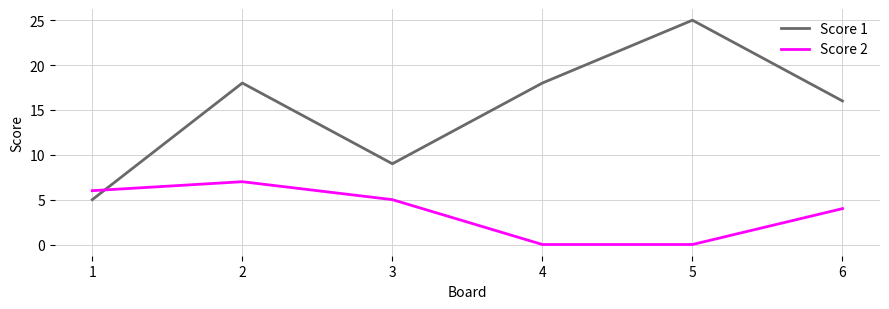

Is it true that Score 2 equals 6 at 6?

False